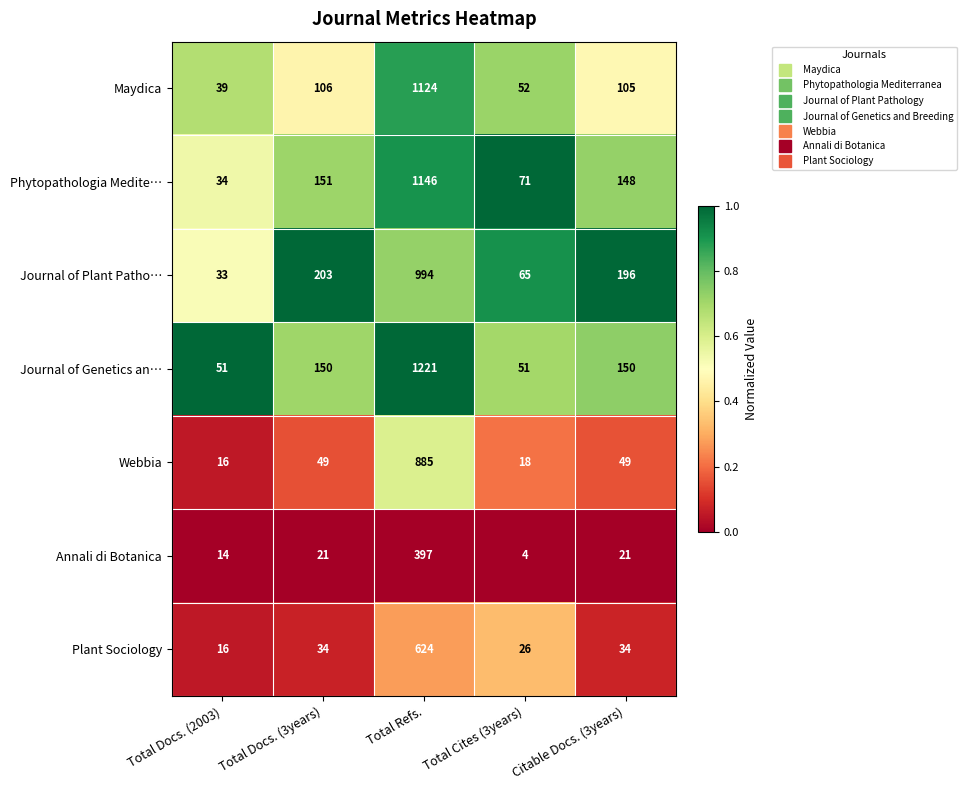

How many data points does each series have?

5